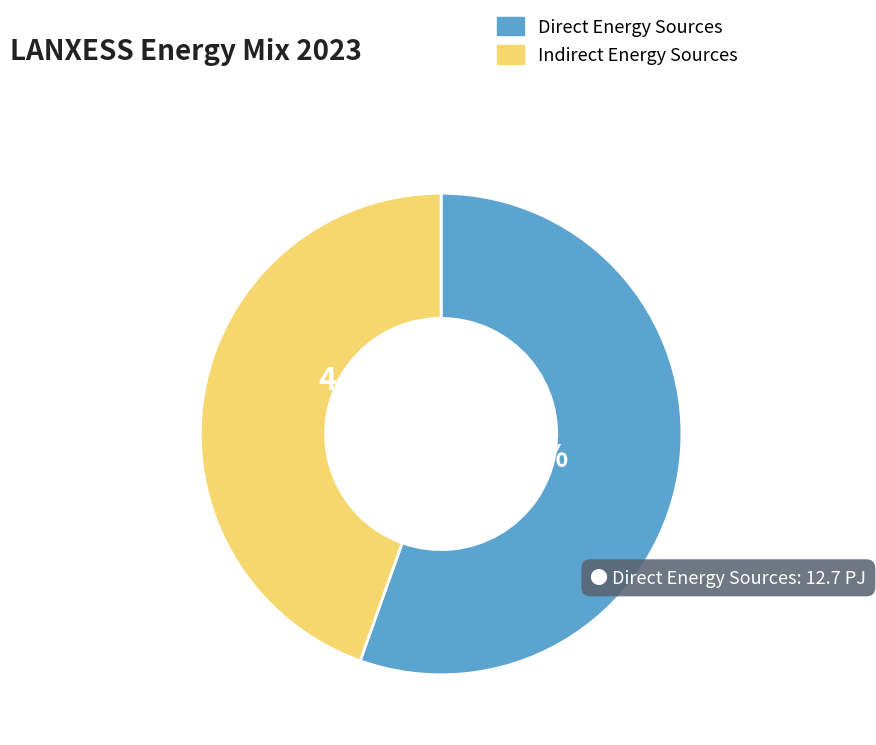

Between Direct Energy Sources and Indirect Energy Sources, which is larger?

Direct Energy Sources